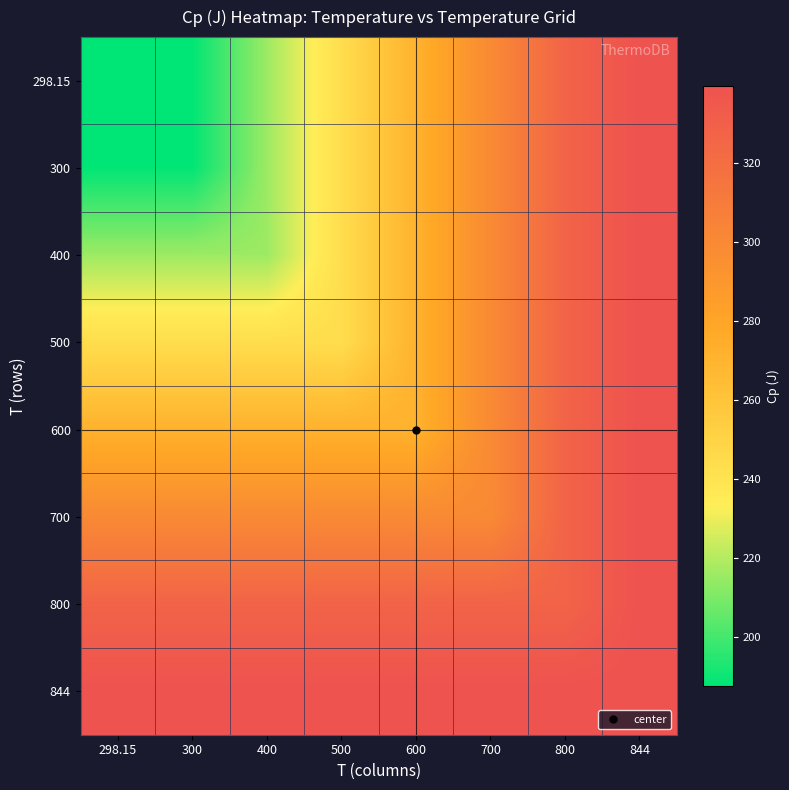

Which series has the largest total across all categories?

844